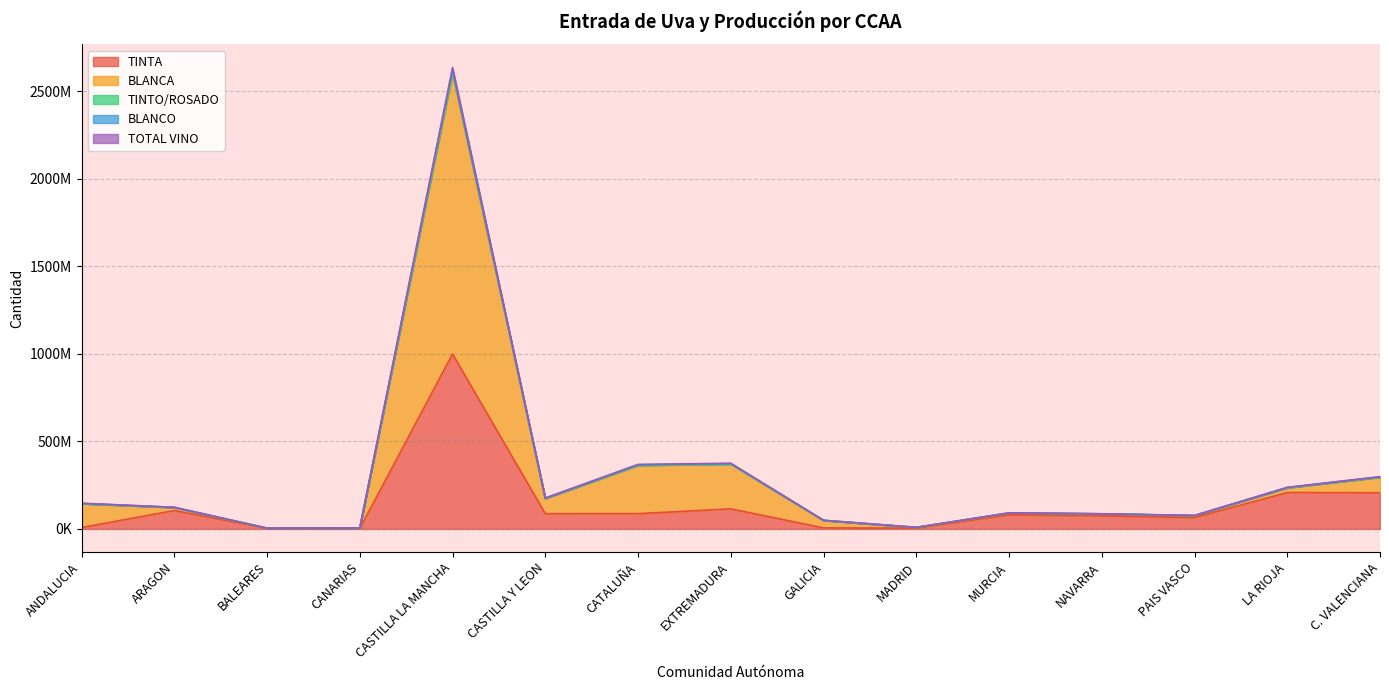

Between ANDALUCIA and CASTILLA LA MANCHA, which is larger?

CASTILLA LA MANCHA